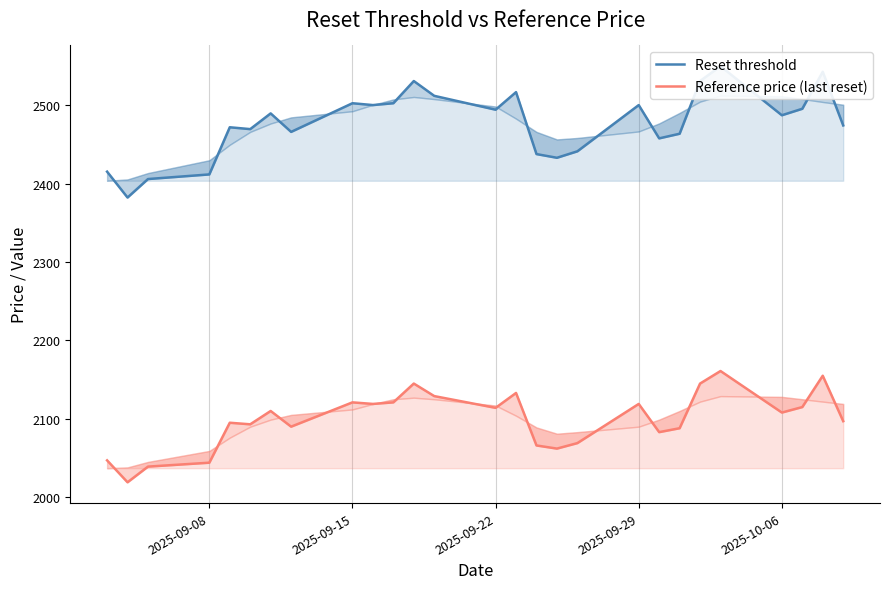

In Reference price (last reset), how many points are higher than both neighbors (excluding endpoints)?

8